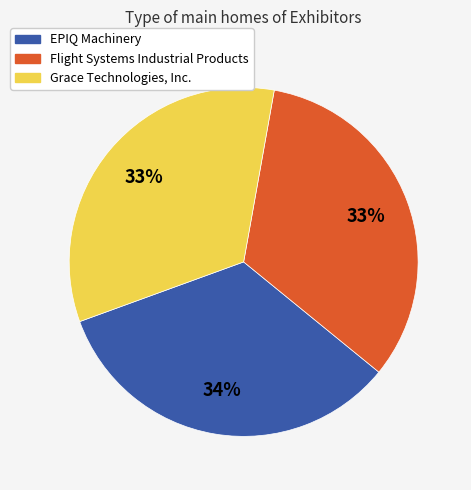

How many segments does this pie chart have?

3